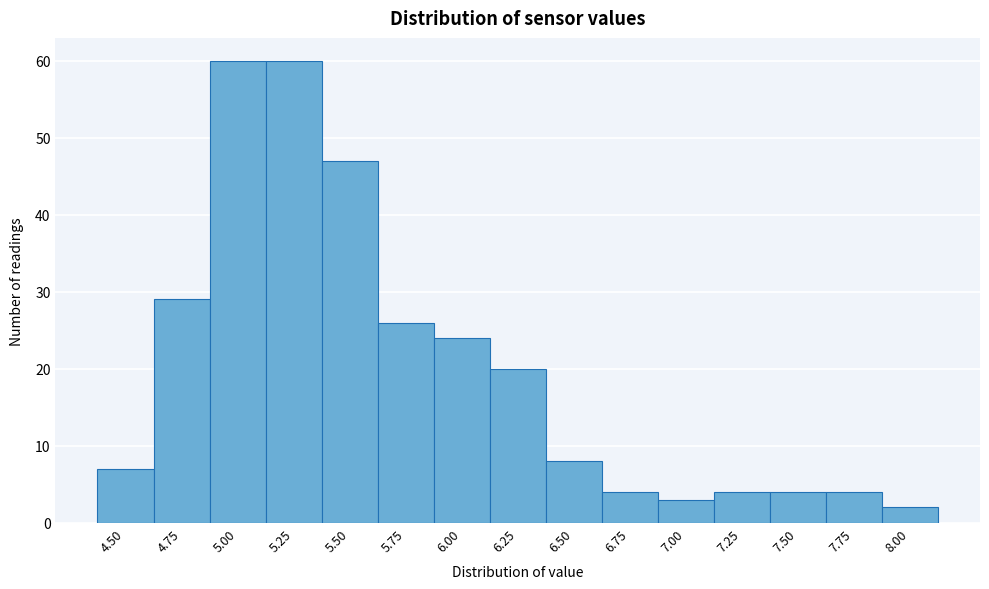

Reading left to right, list all the values displayed in this chart.

7	29	60	60	47	26	24	20	8	4	3	4	4	4	2